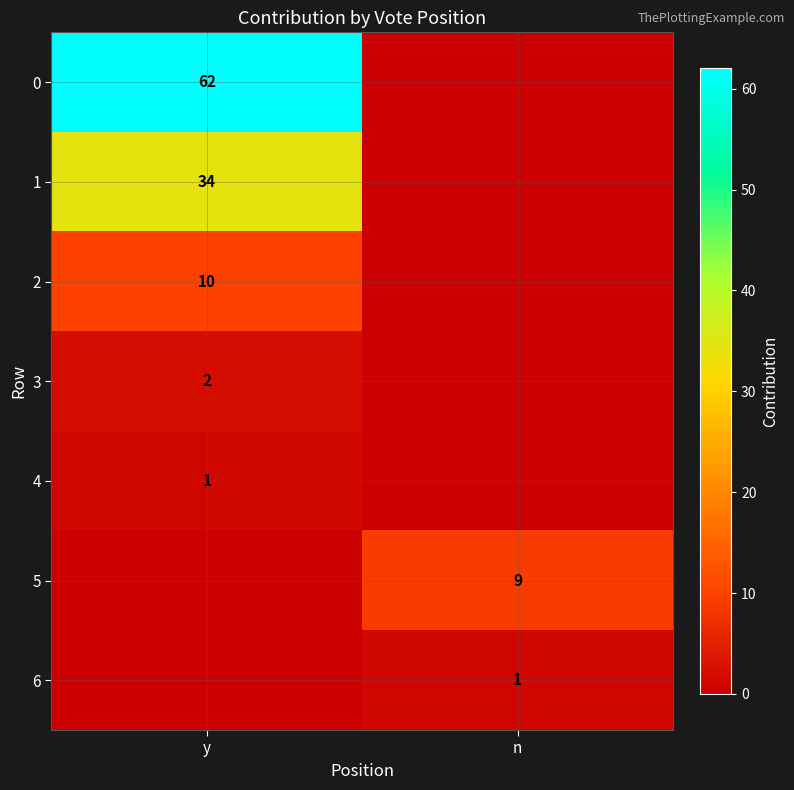

What is the spread (max minus min) of values at y?

62